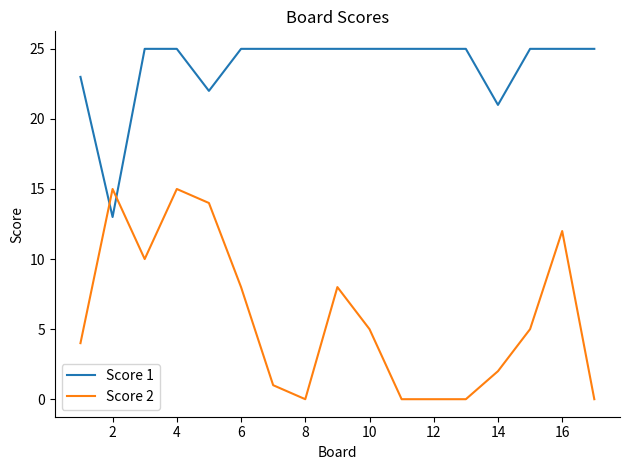

After their last crossing, which series has the higher values: Score 2 or Score 1?

Score 1